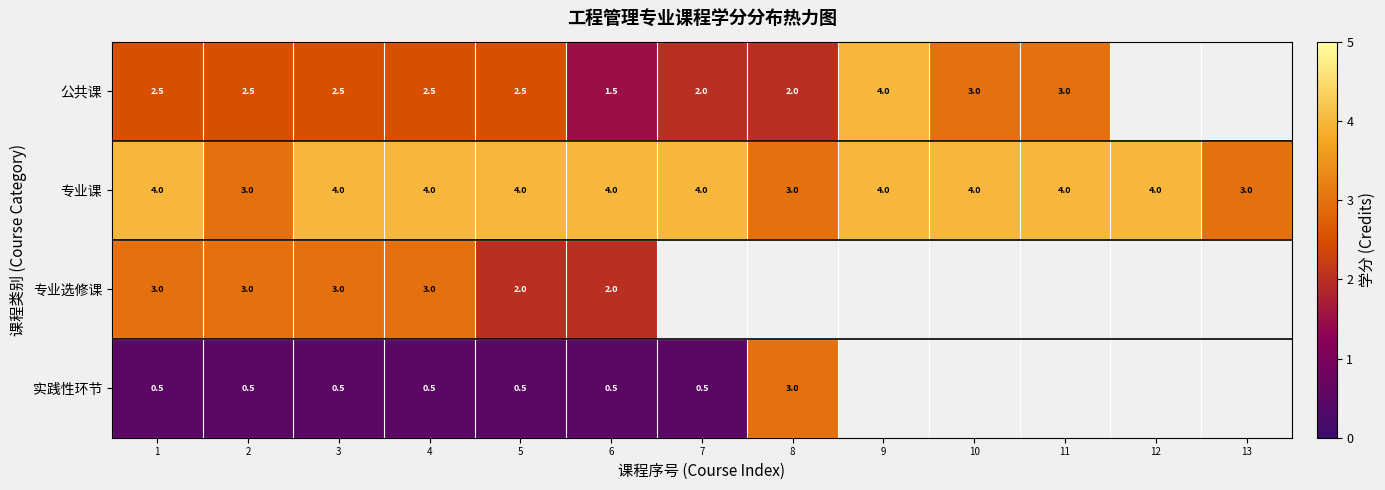

Count the 专业课 values in the range 4 to 5.

10